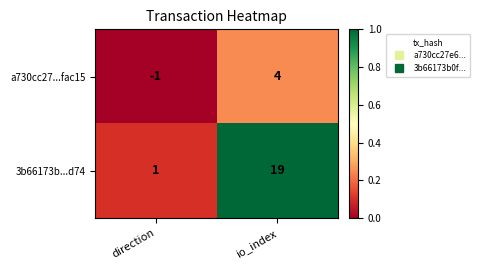

Reading left to right, what are all the values shown in this chart?

a730cc27...fac15: -1	4
3b66173b...d74: 1	19